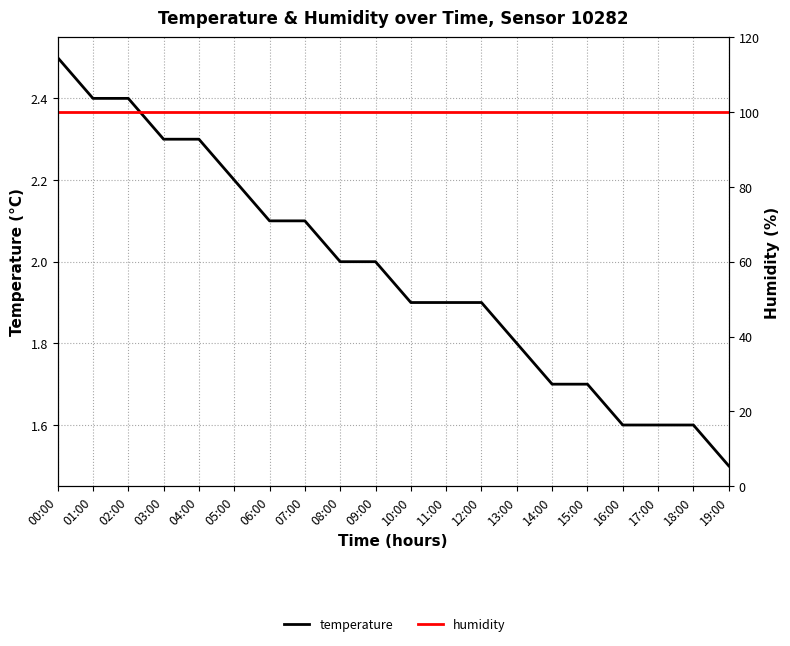

True or false: humidity and temperature cross at least once.

False